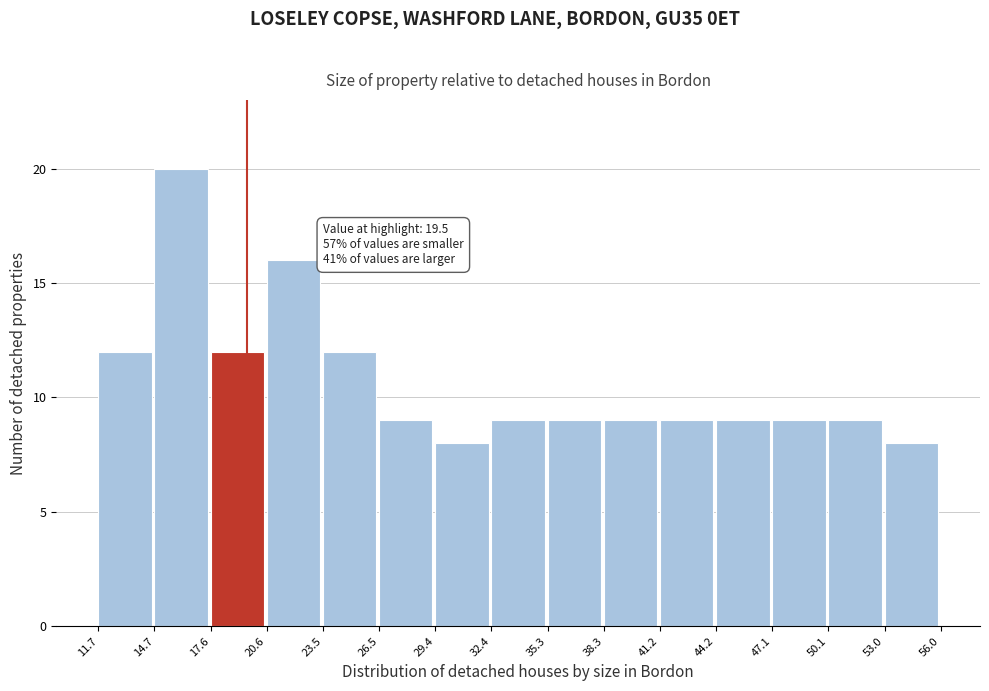

Which range on the x-axis has the tallest bar?

14.7 to 17.6